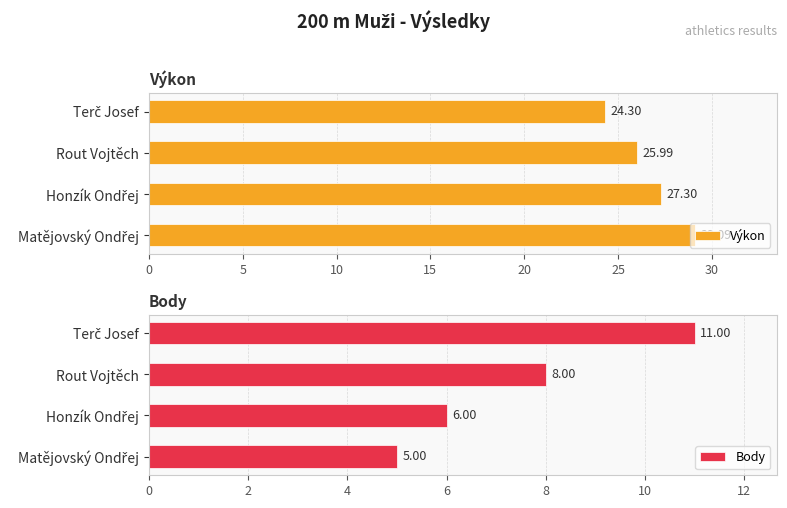

What is the lowest value of the Body series?

5